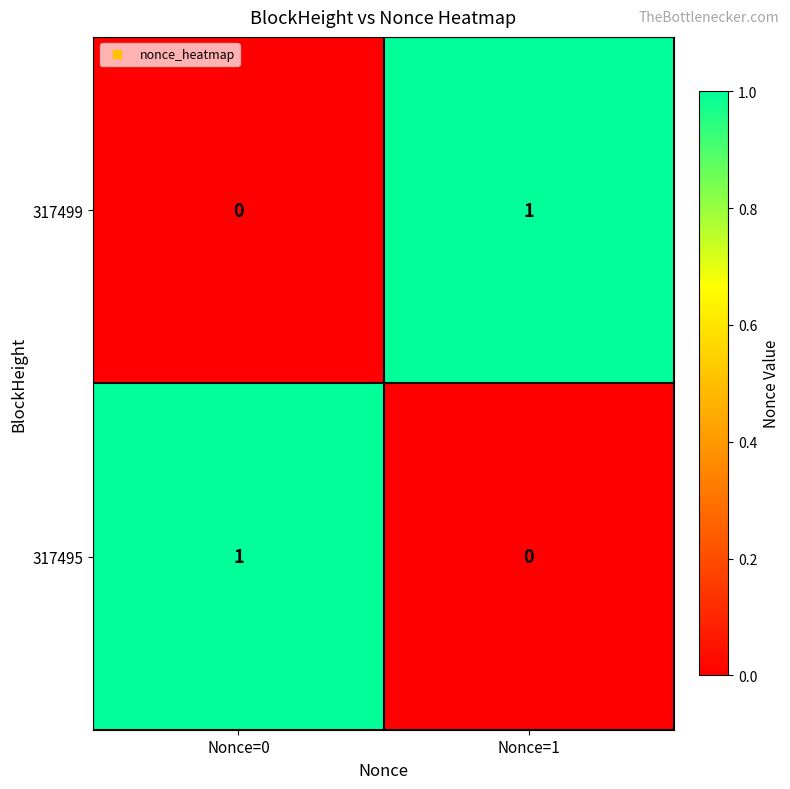

The 317495 series shows 1 at Nonce=1. True or false?

False